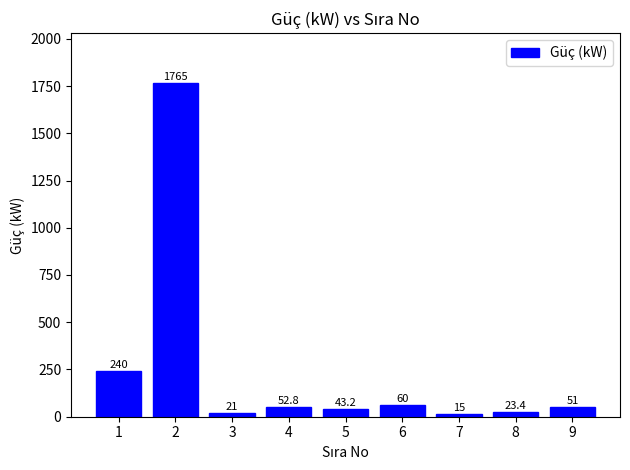

What is the change in value from 1 to 7?

-225.0